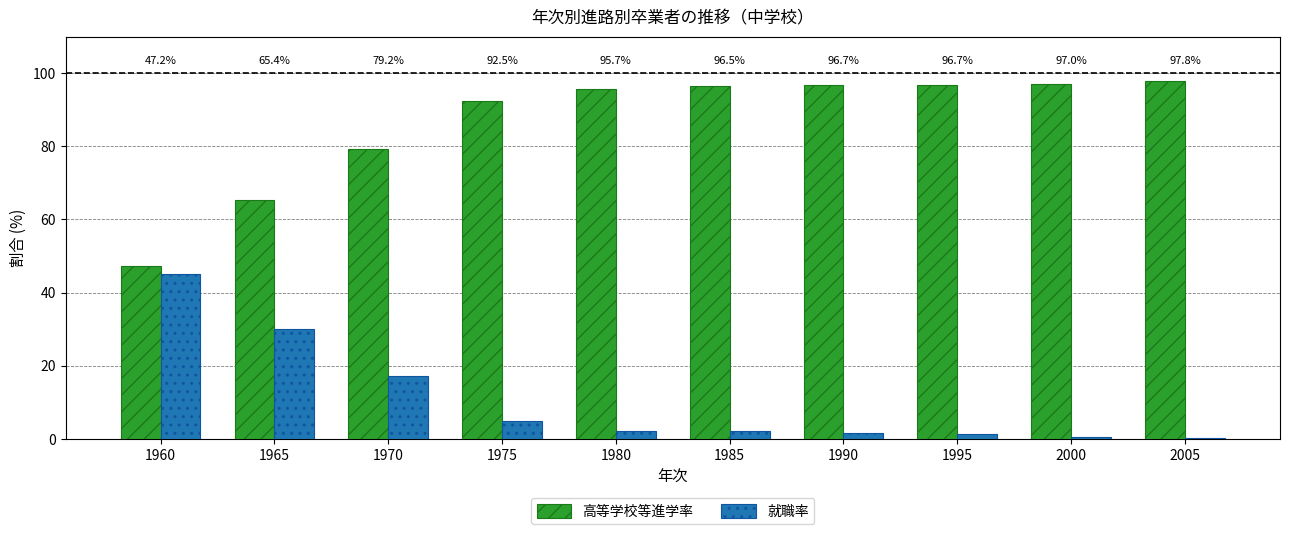

At how many categories does at least one series exceed 59?

9